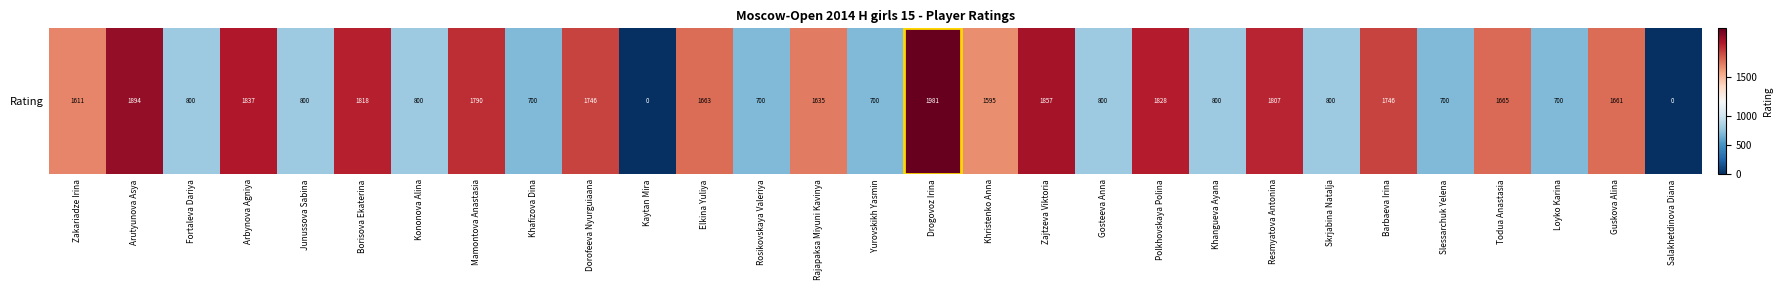

Reading right to left, what are all the values shown in this chart?

0	1661	700	1665	700	1746	800	1807	800	1828	800	1857	1595	1981	700	1635	700	1663	0	1746	700	1790	800	1818	800	1837	800	1894	1611